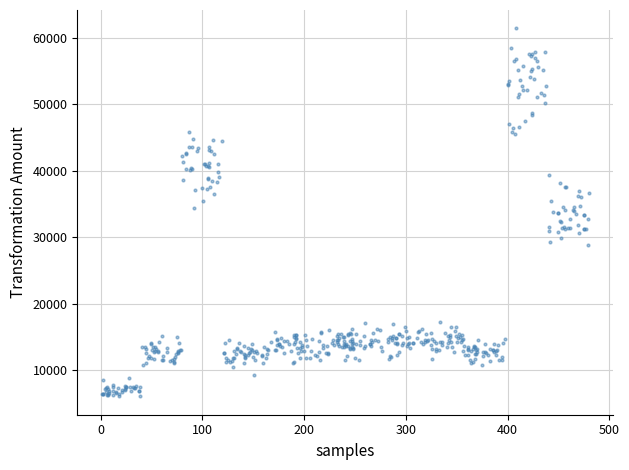

What is the range of X values (max minus min)?

479.1